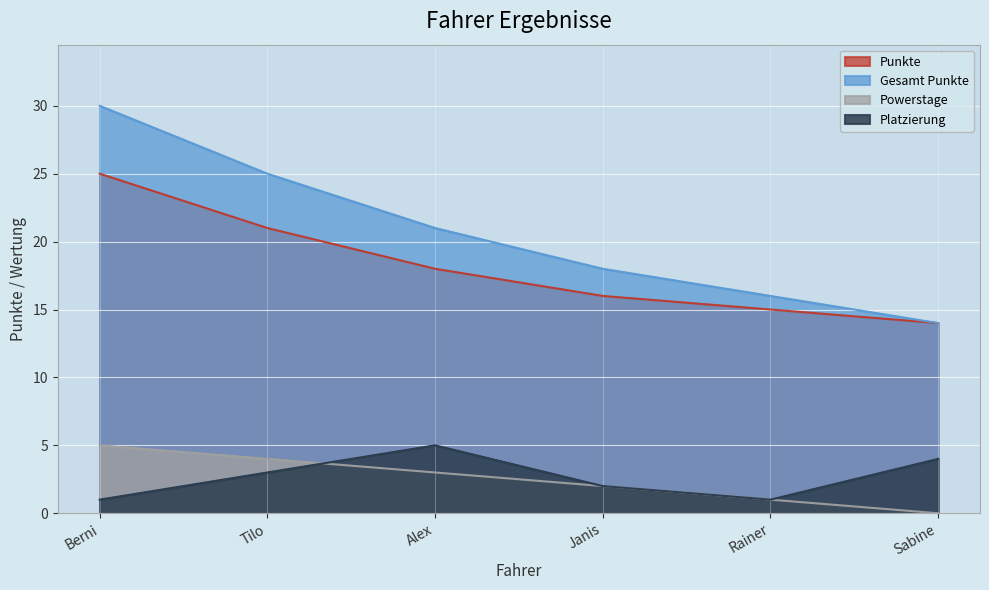

What is the minimum value for Punkte?

14